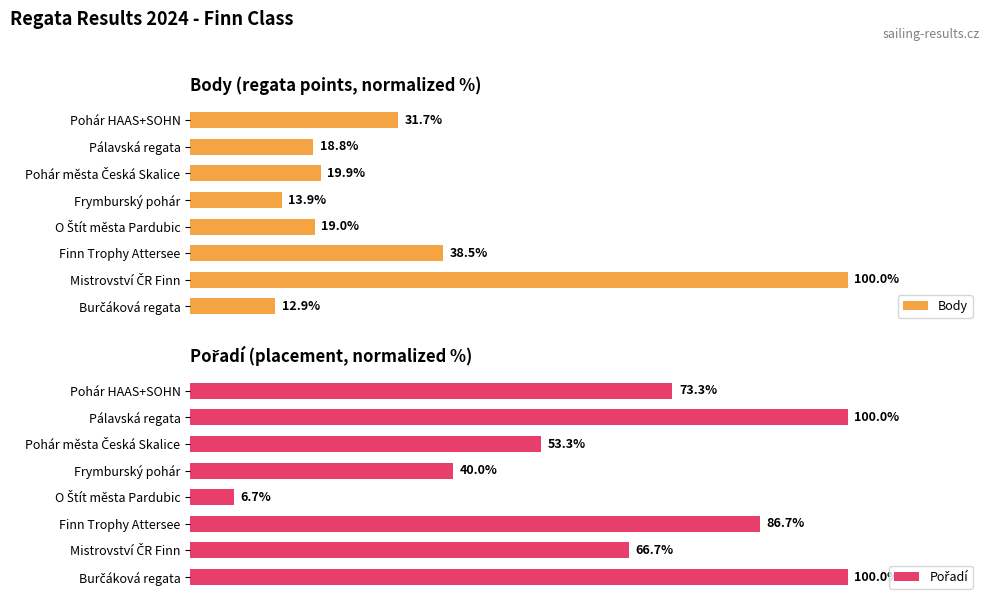

True or false: Body has a value of 56.6 at Mistrovství ČR Finn.

False